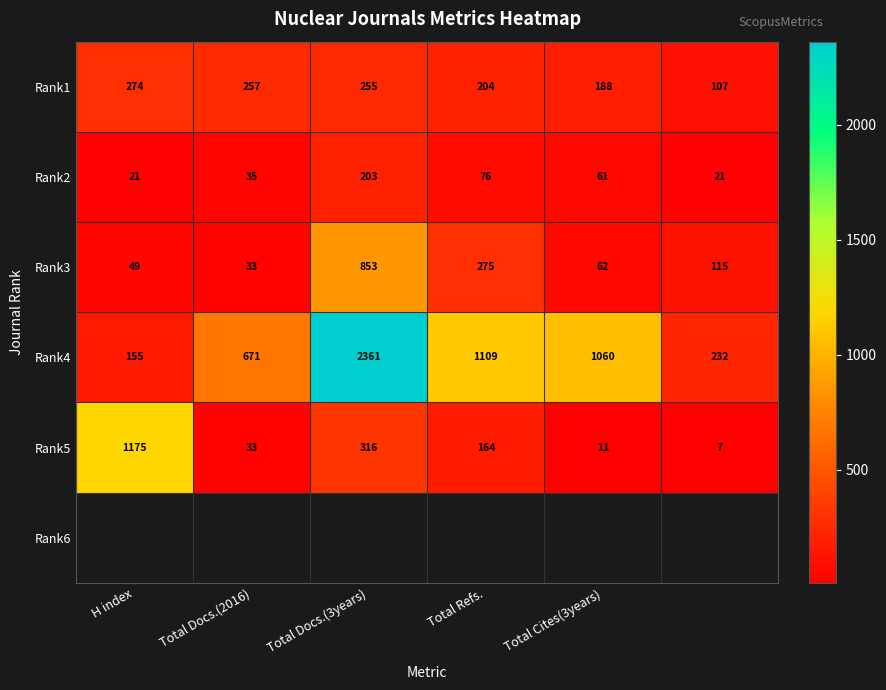

How many series are shown in this chart?

5